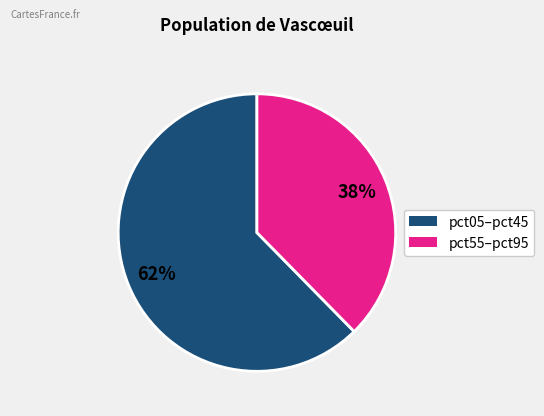

To the nearest percent, what is the average slice percentage?

50%